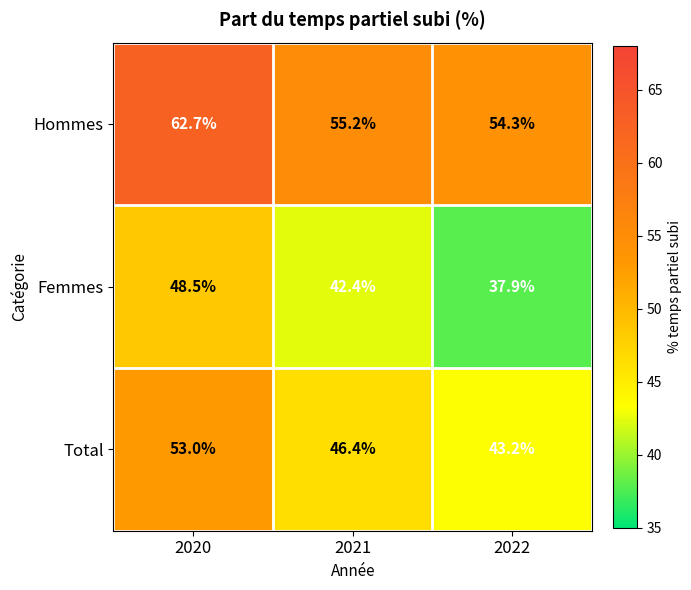

How many distinct data groups are displayed?

3